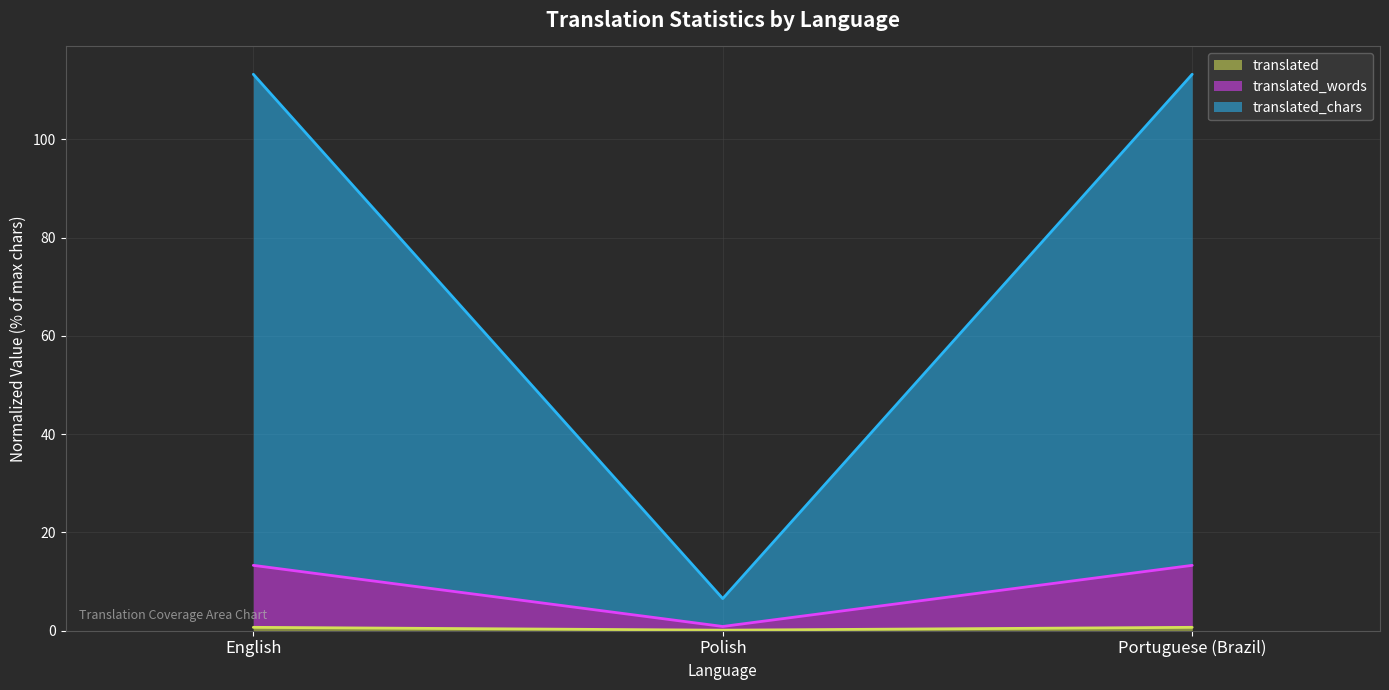

Rank the series at Portuguese (Brazil) from highest to lowest value.

translated_chars, translated_words, translated